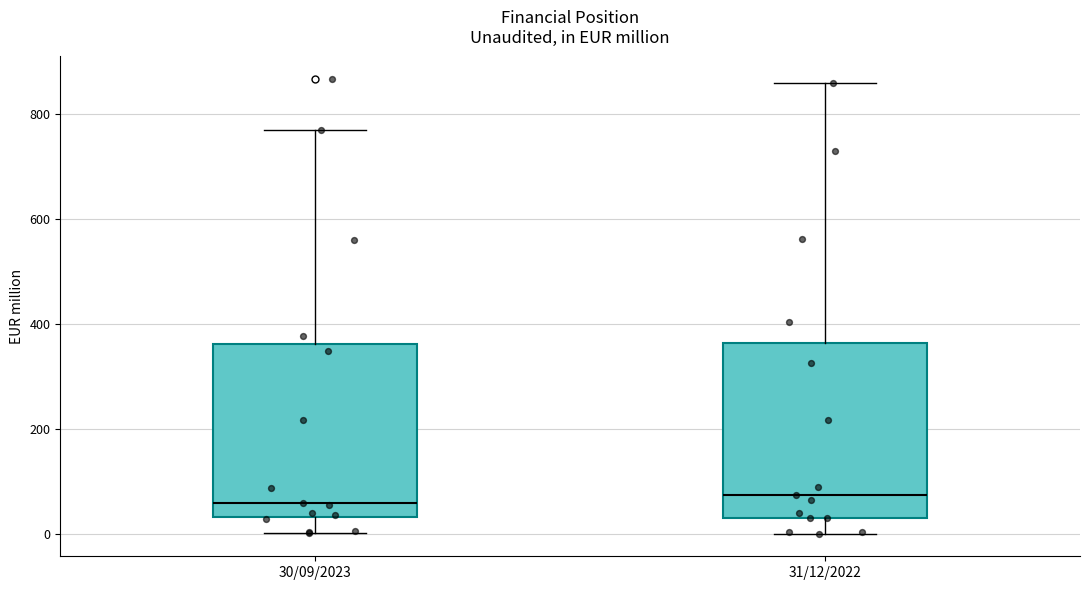

Reading left to right, read every box against the y-axis: the position of its median line, the range the box covers, and the ends of its whiskers. The values are not printed on the chart, so give them approximately, as read against the axis.

30/09/2023: median 60, box 40 to 360, whiskers 0 to 760
31/12/2022: median 80, box 40 to 360, whiskers 0 to 860